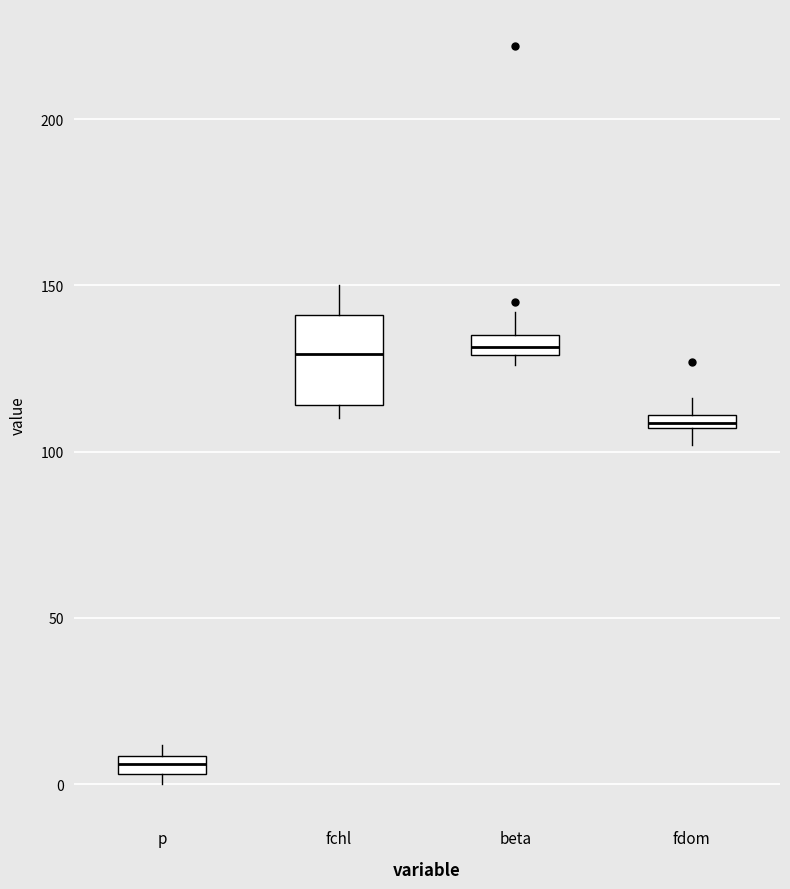

Which box is the tallest, from its lower edge to its upper edge?

fchl